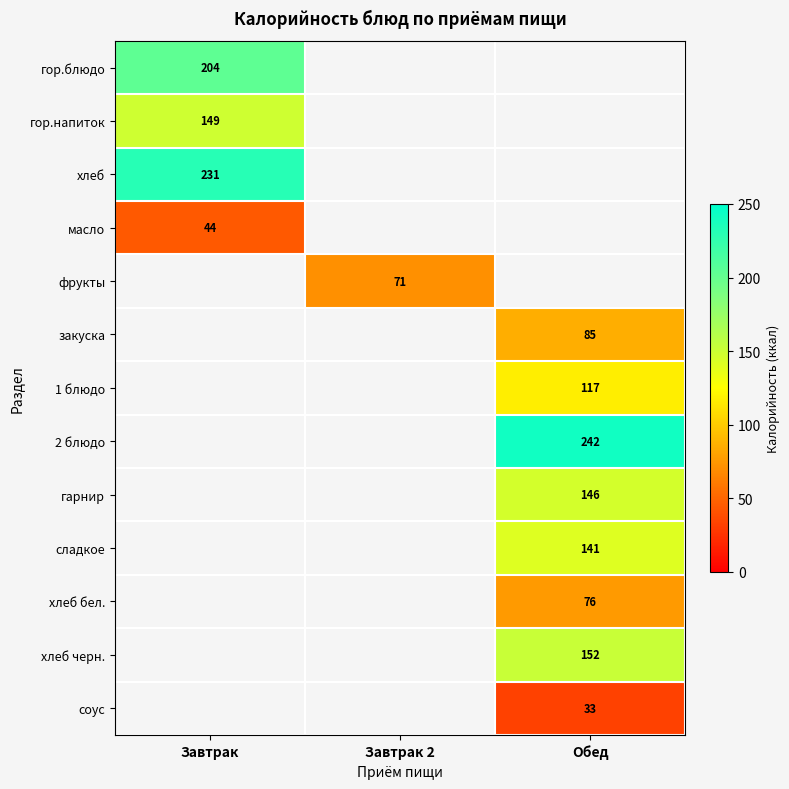

The value of хлеб черн. at Обед is 271. True or false?

False